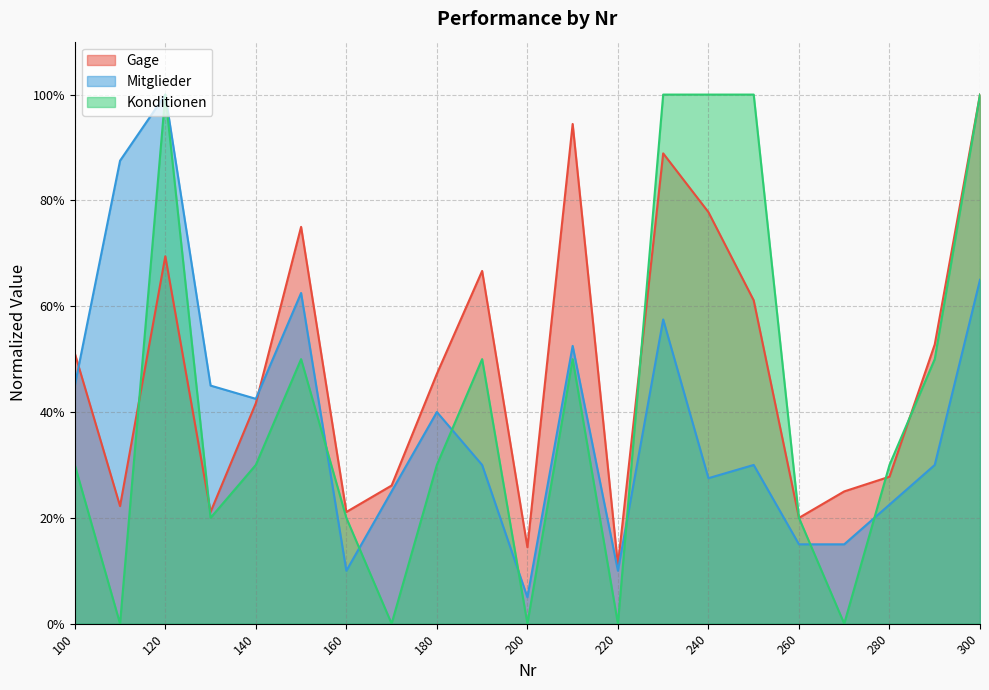

Between 180 and 260, which series saw the biggest shift?

Gage